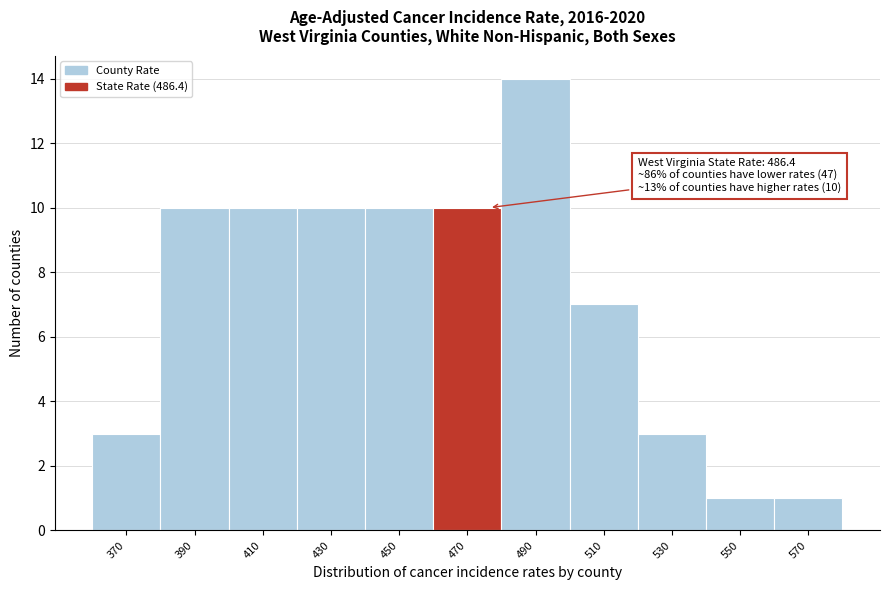

Reading left to right, extract all data points from this chart.

3	10	10	10	10	10	14	7	3	1	1